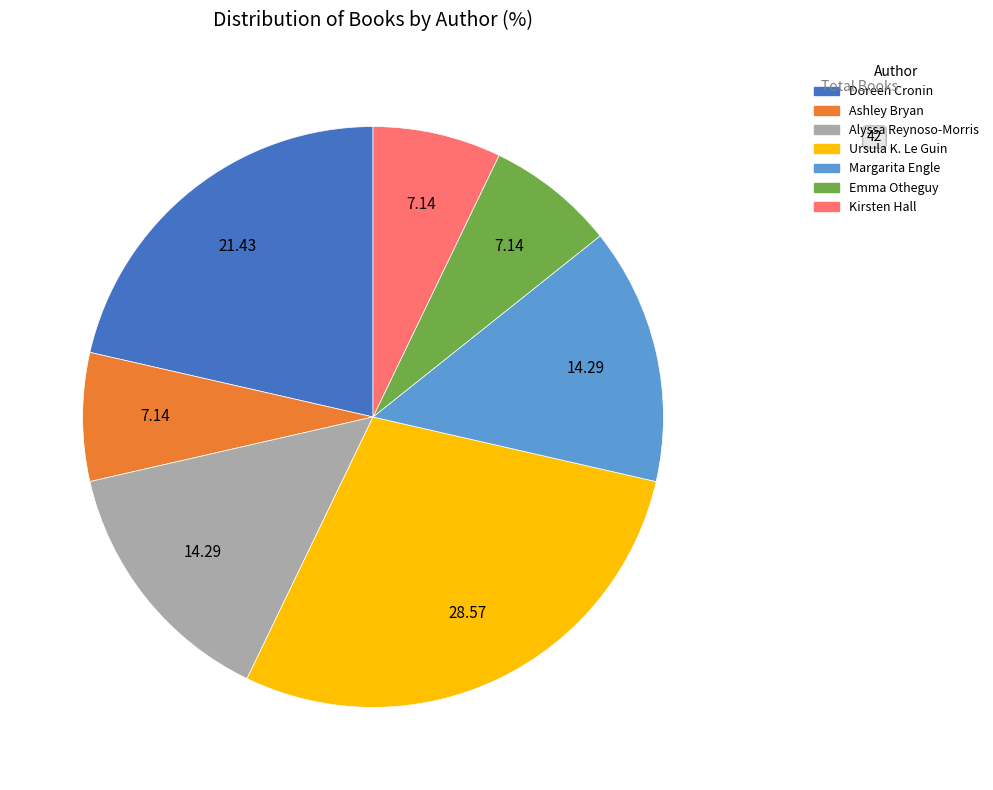

How many segments does this pie chart have?

7